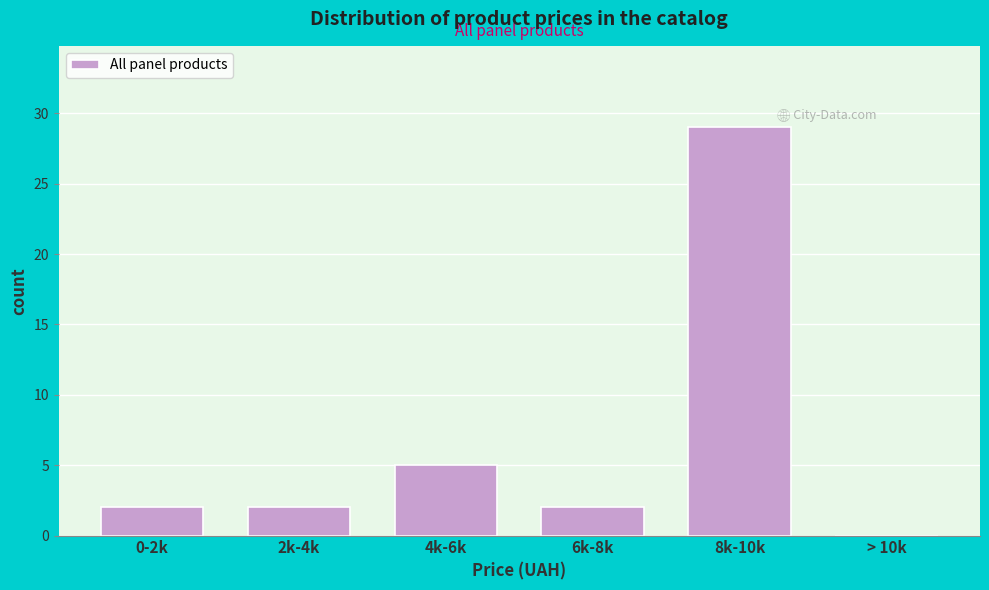

Reading left to right, transcribe all the data shown in this chart.

0-2k=2	2k-4k=2	4k-6k=5	6k-8k=2	8k-10k=29	> 10k=0